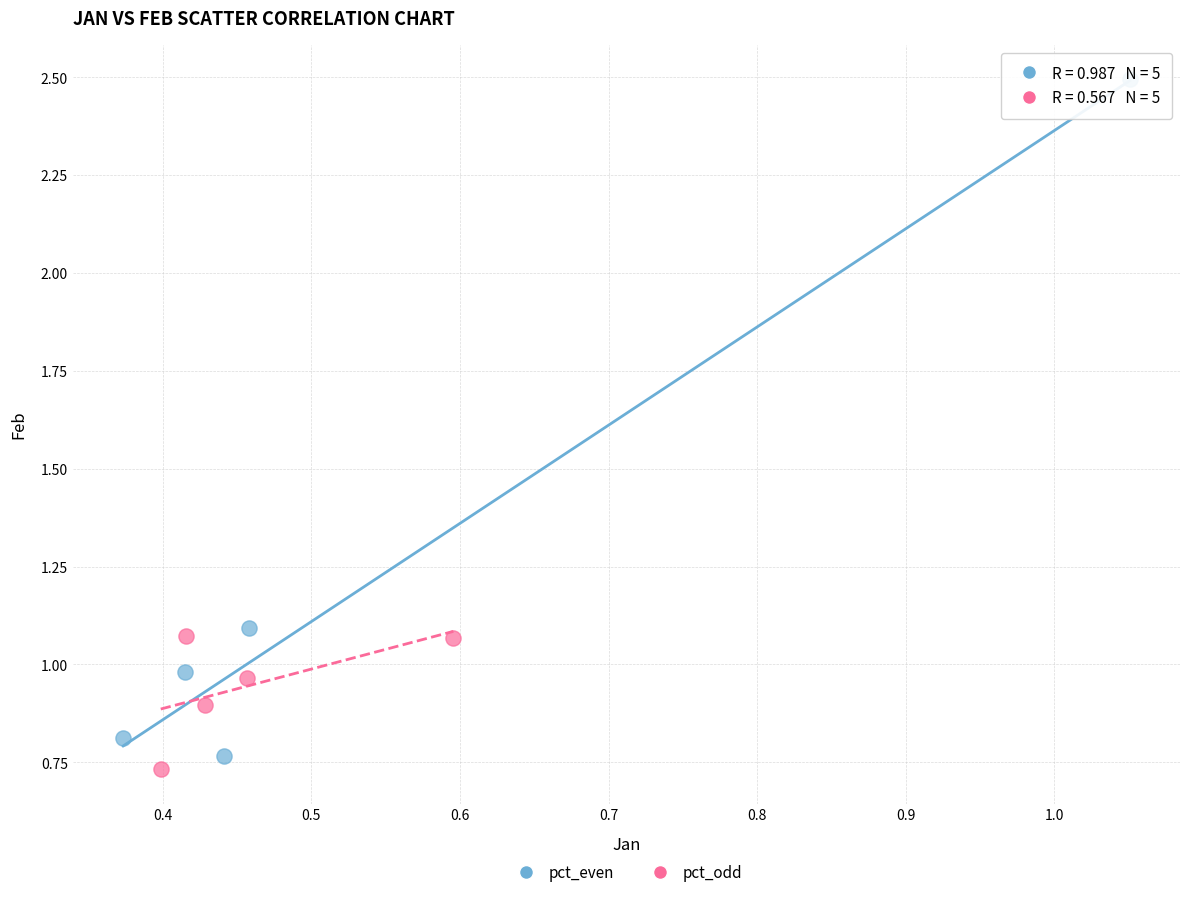

Which series has the largest Y range (max minus min)?

pct_even